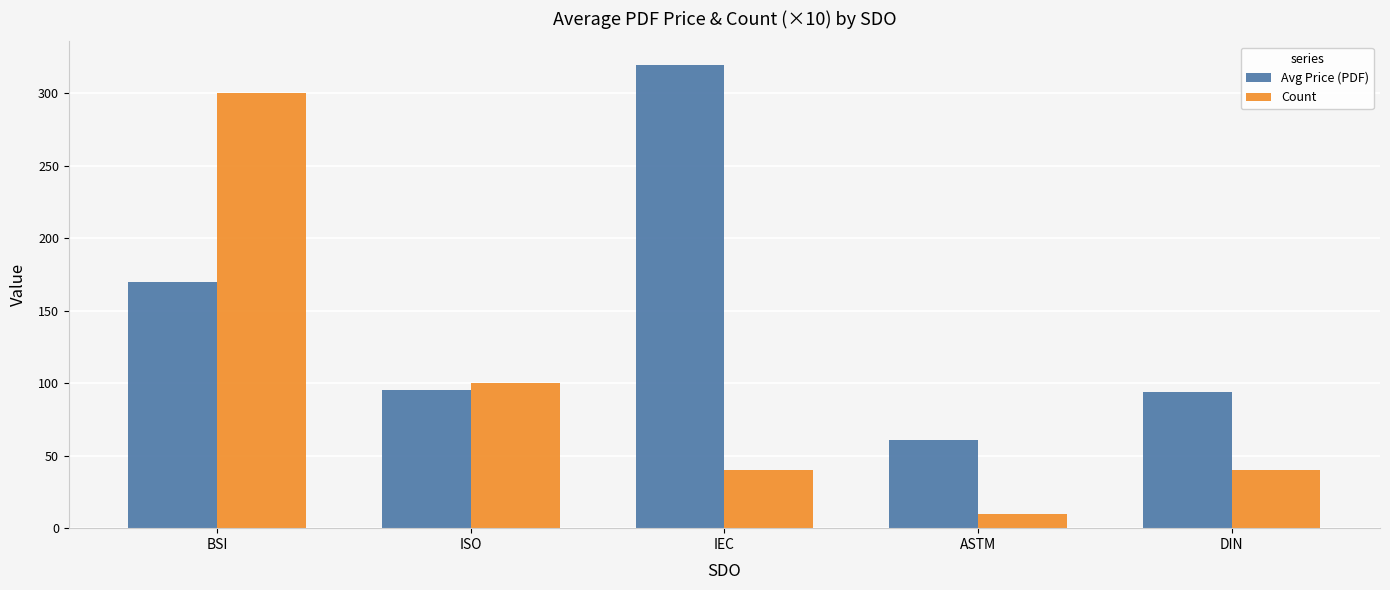

How many data points in Avg Price (PDF) are less than 95?

2